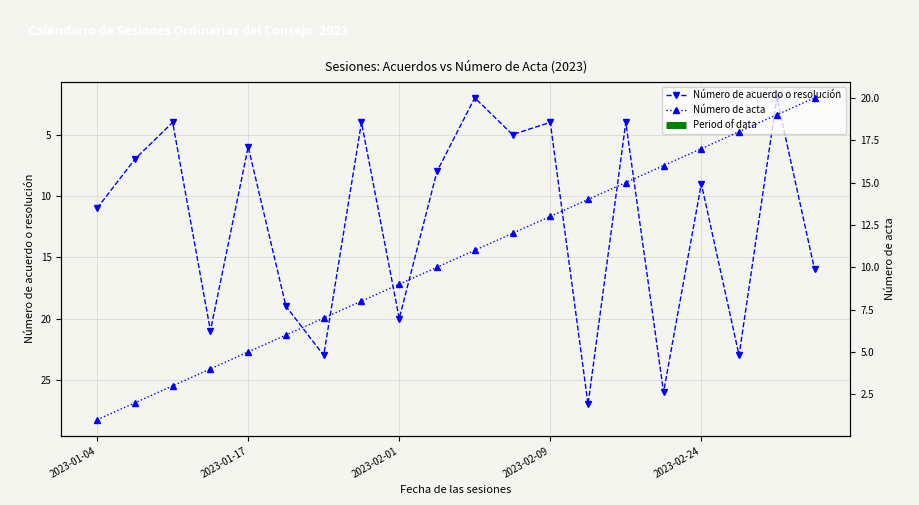

Is the value of Número de acuerdo o resolución at 2023-03-07 greater than the value of Número de acta at 2023-01-26?

No